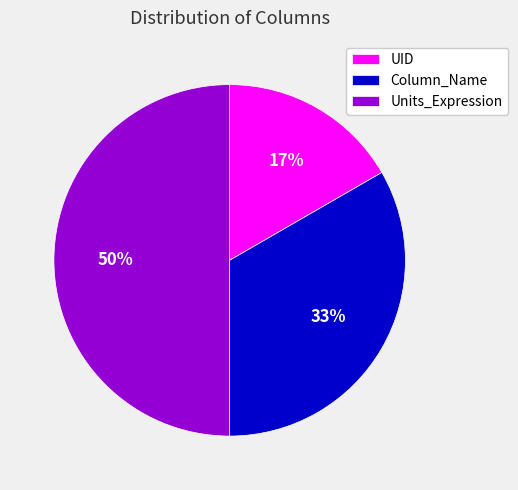

To the nearest percent, what percentage of the pie is Column_Name?

33%